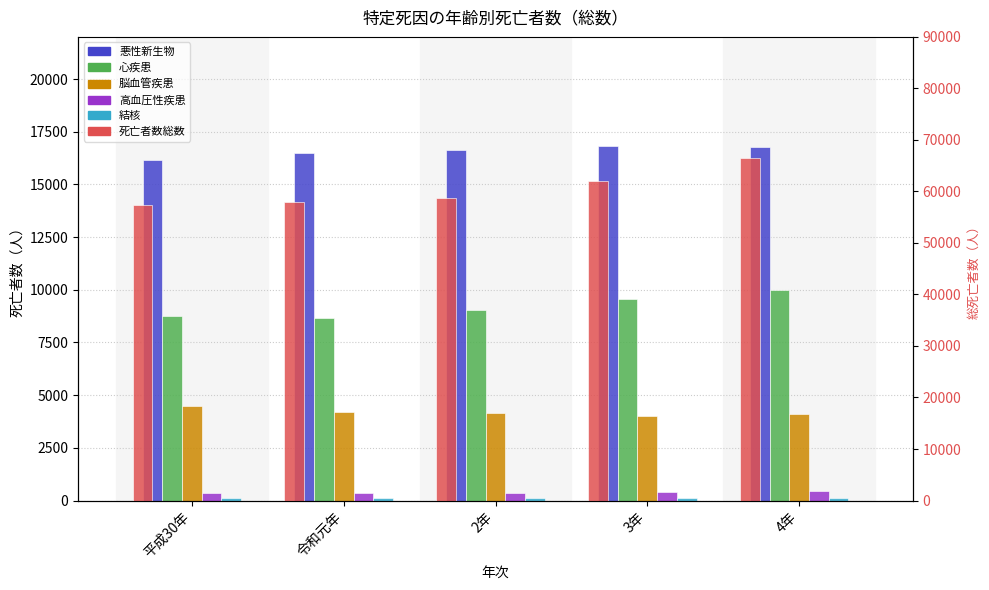

What is the average value of the 心疾患 series?

9210